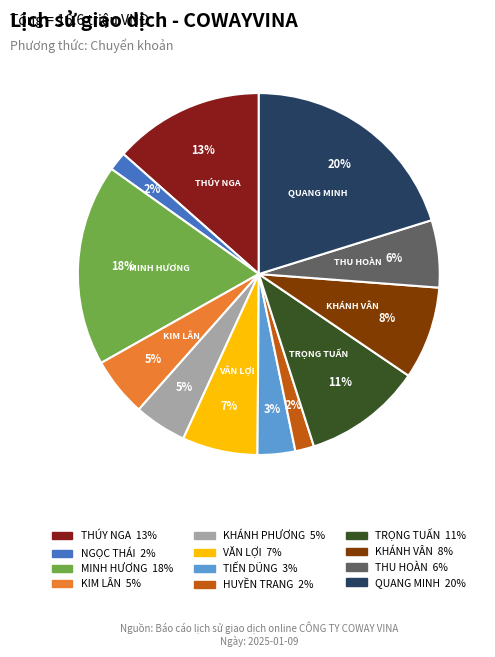

Is there any slice that represents more than half of the pie?

No